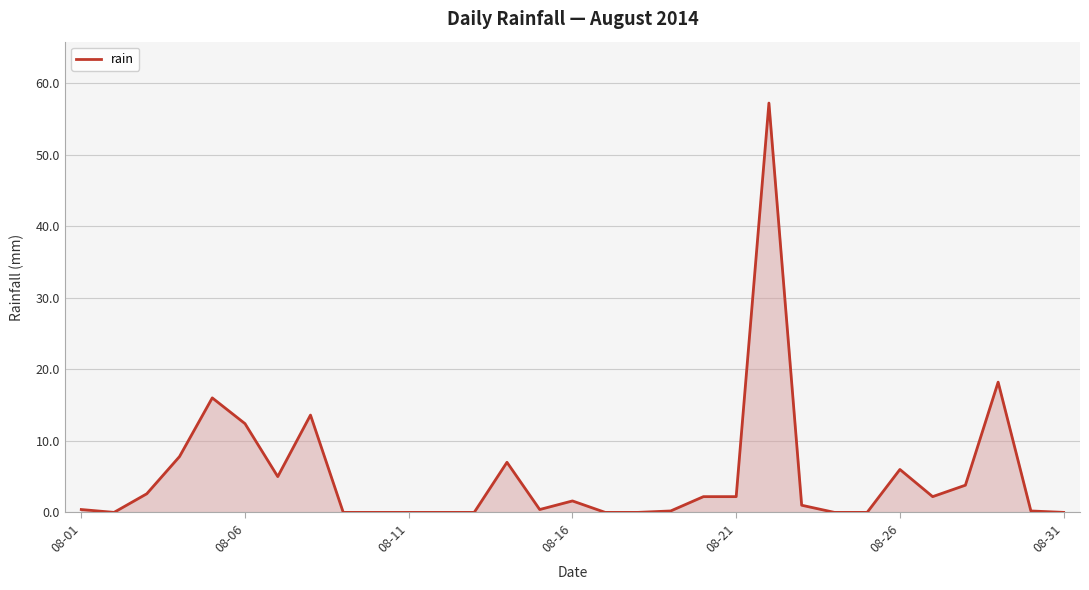

What is the greatest value displayed?

57.2